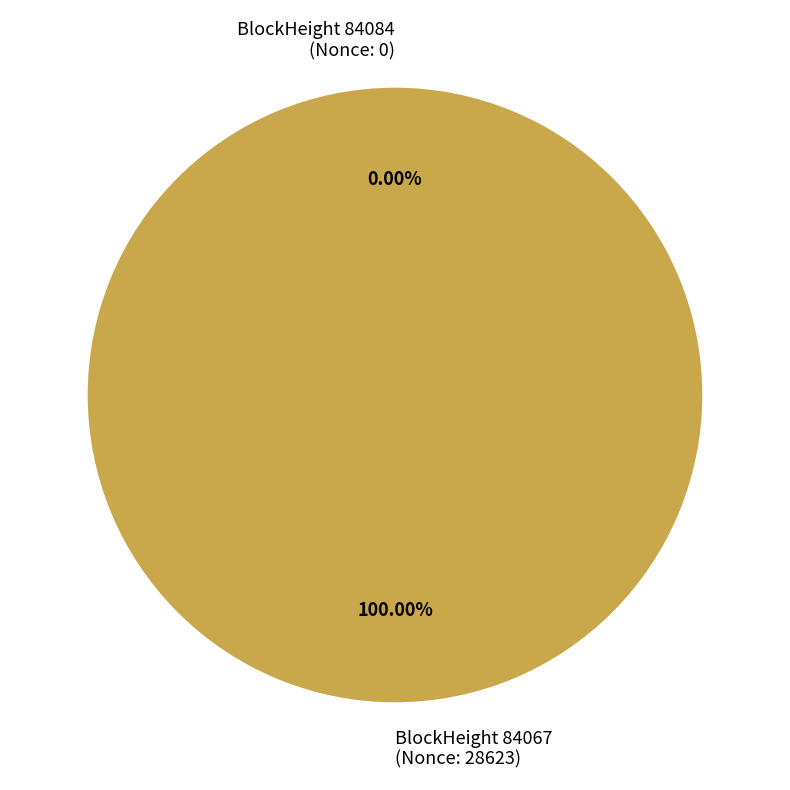

Rank the categories by value from lowest to highest.

84084, 84067